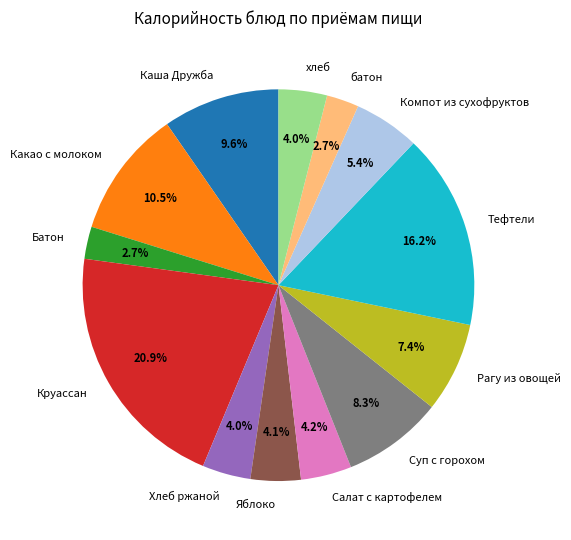

Combined, do Каша Дружба and Тефтели account for over 50%?

No